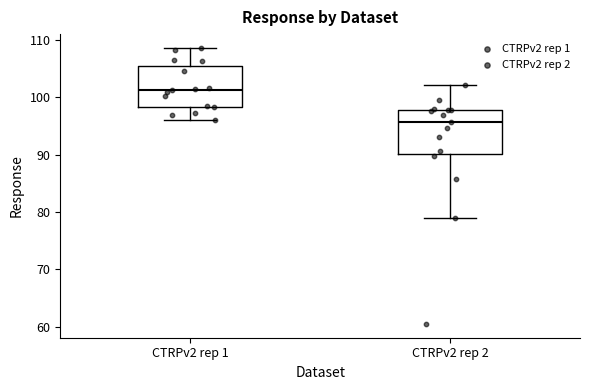

Which box's median line is the highest?

CTRPv2 rep 1